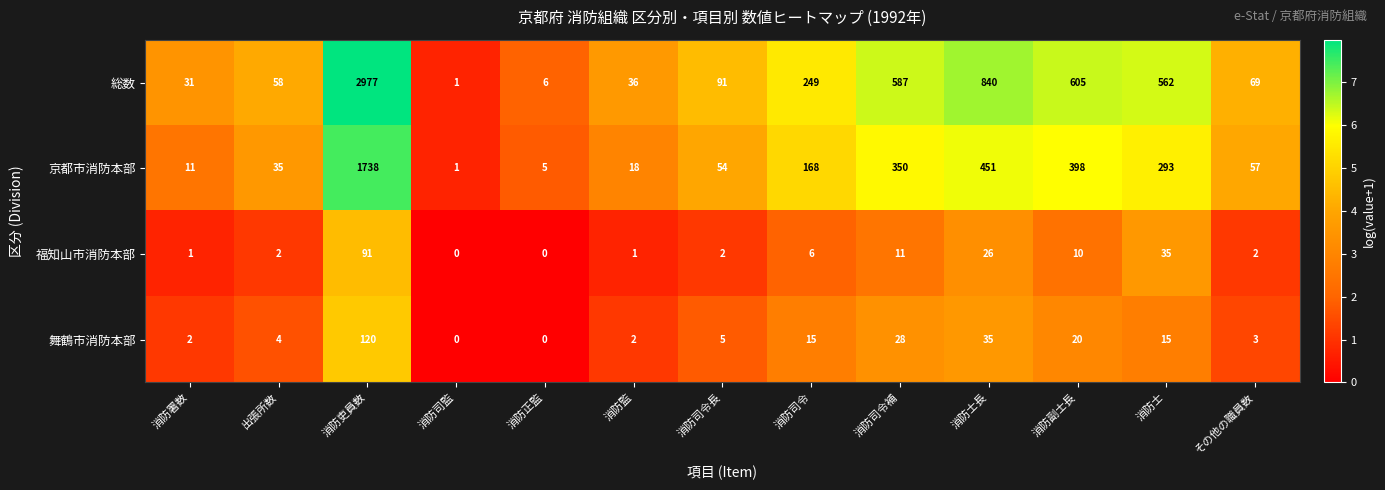

The 舞鶴市消防本部 series shows 15 at 消防司令. True or false?

True